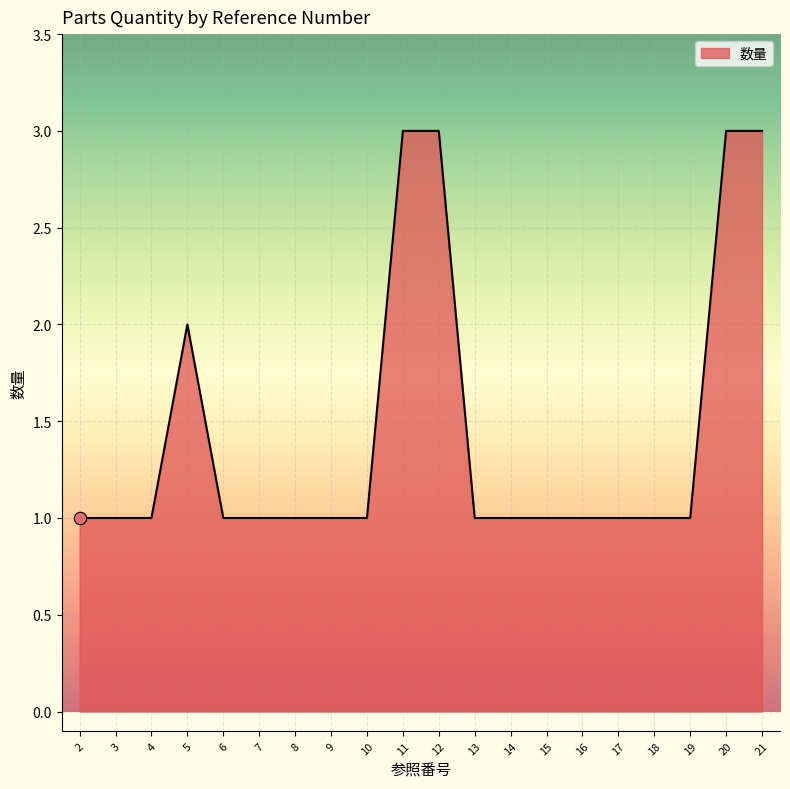

What is the ratio of the value at 12 to the value at 21?

1.0